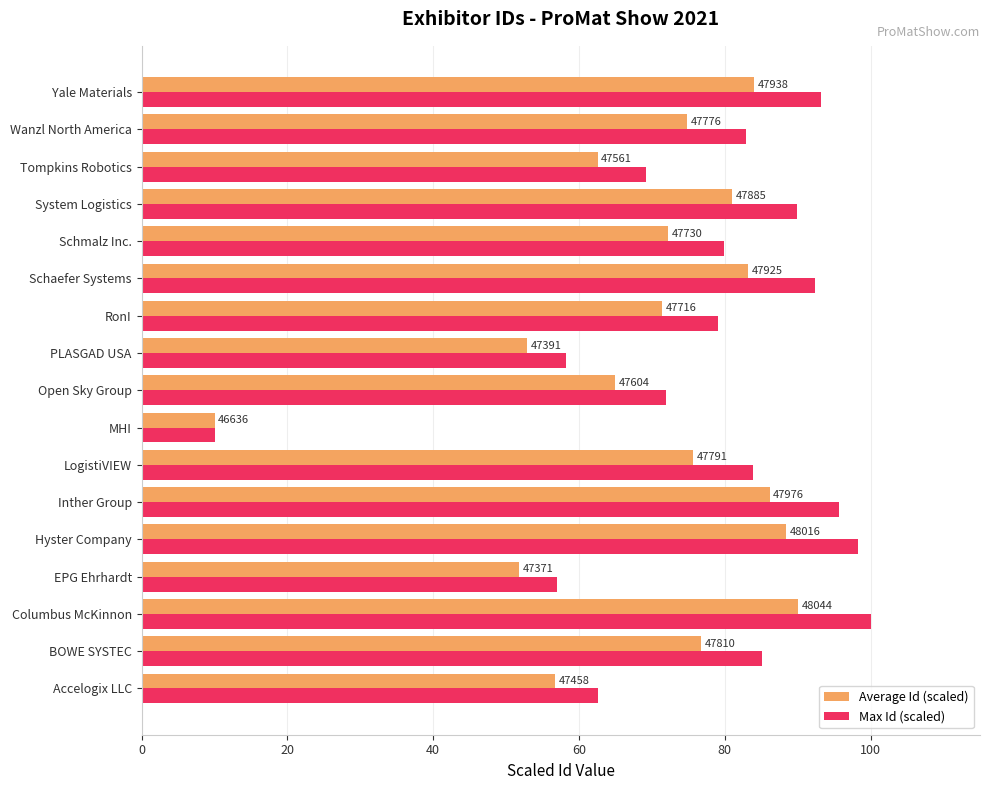

What are all the series names shown in the legend?

Average Id (scaled), Max Id (scaled)